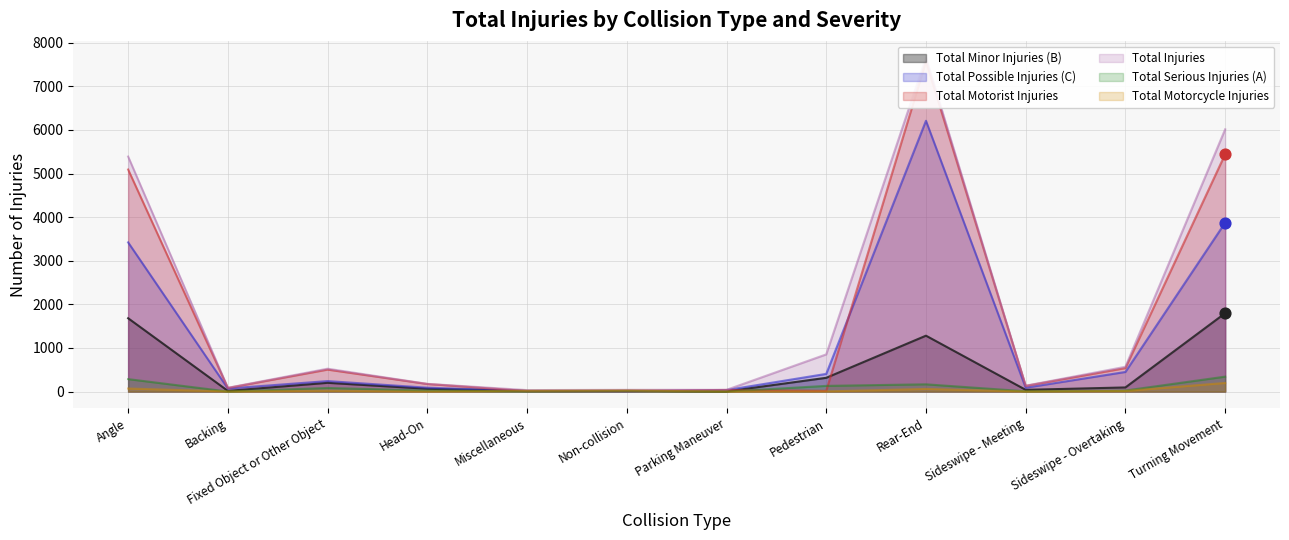

What is the total value across all series at Fixed Object or Other Object?

1573